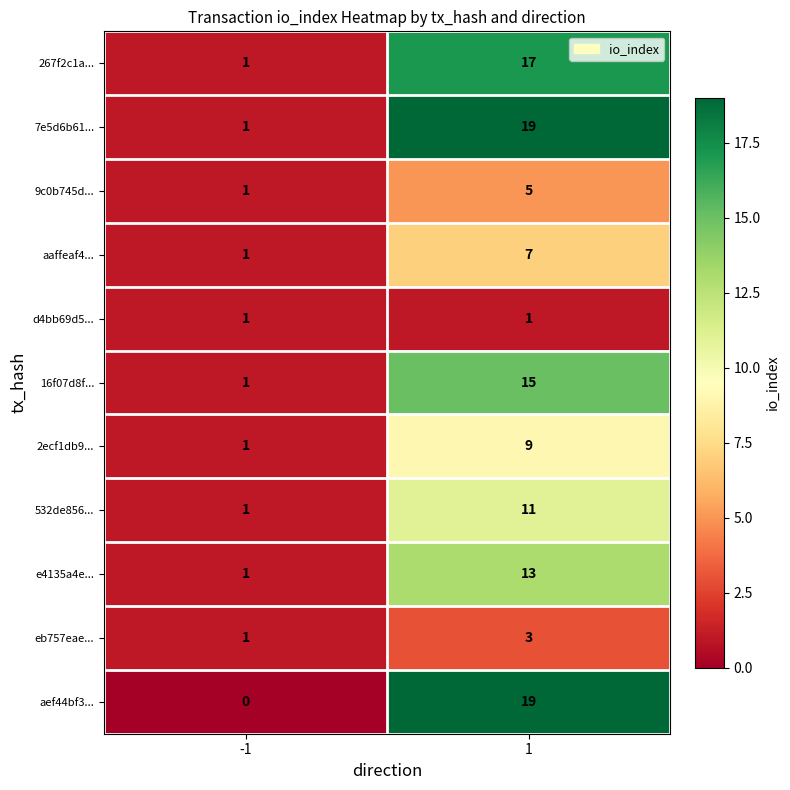

Reading left to right, extract all data points from this chart.

267f2c1a...: -1=1	1=17
7e5d6b61...: -1=1	1=19
9c0b745d...: -1=1	1=5
aaffeaf4...: -1=1	1=7
d4bb69d5...: -1=1	1=1
16f07d8f...: -1=1	1=15
2ecf1db9...: -1=1	1=9
532de856...: -1=1	1=11
e4135a4e...: -1=1	1=13
eb757eae...: -1=1	1=3
aef44bf3...: -1=0	1=19